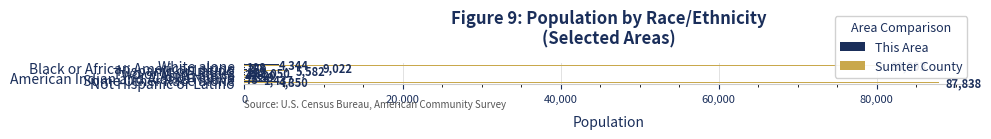

Where is This Area nearest to the value 2185?

Hispanic or Latino